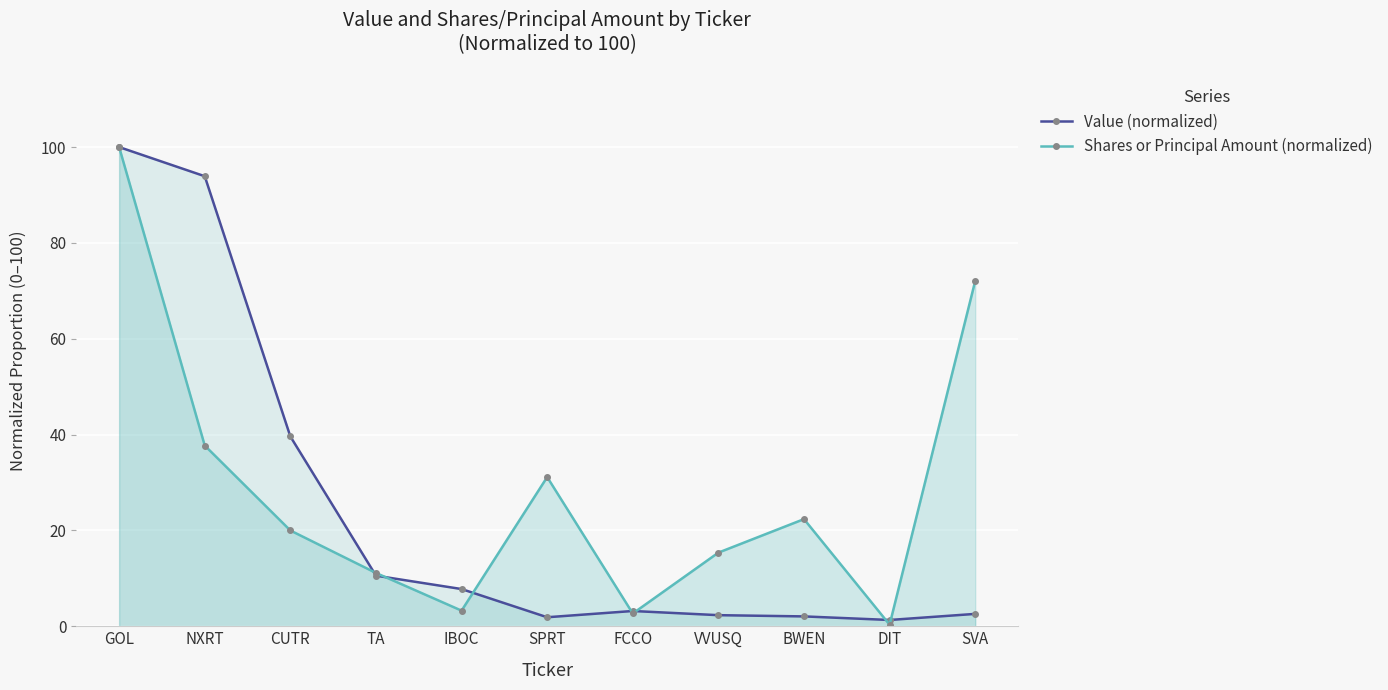

How many lines are shown in the chart?

2